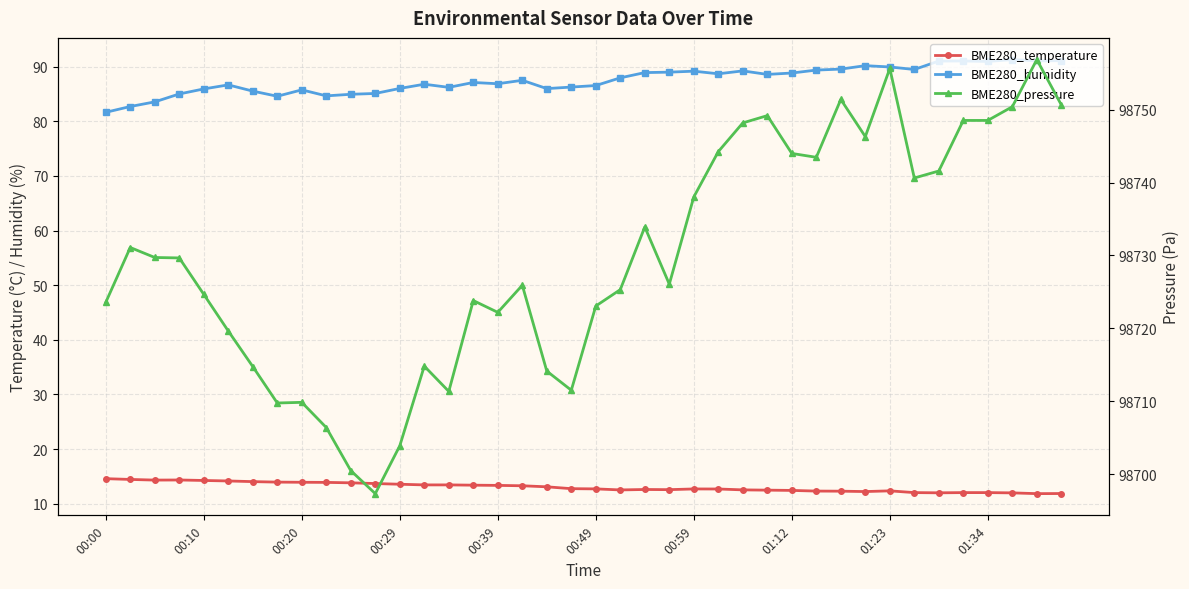

At how many categories does at least one series exceed 20879?

40